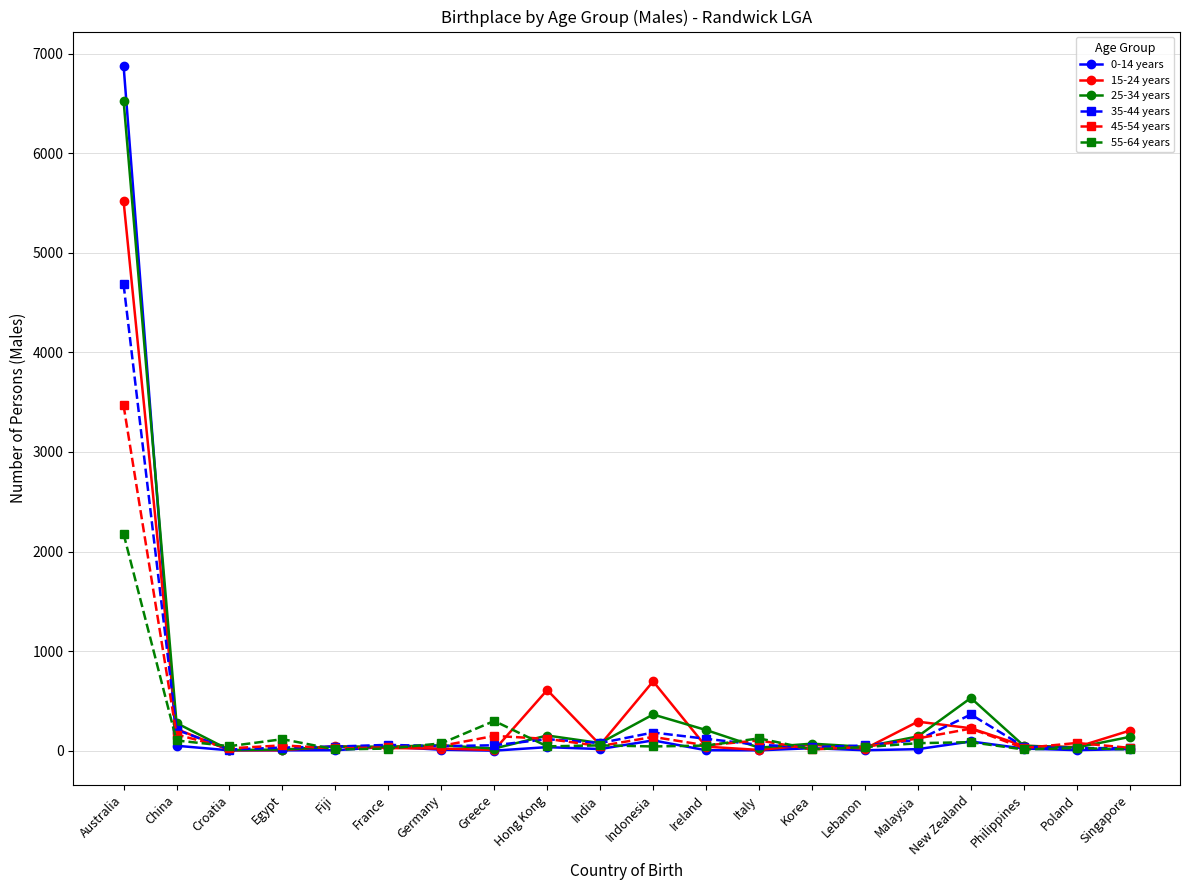

How many data points does each series have?

20